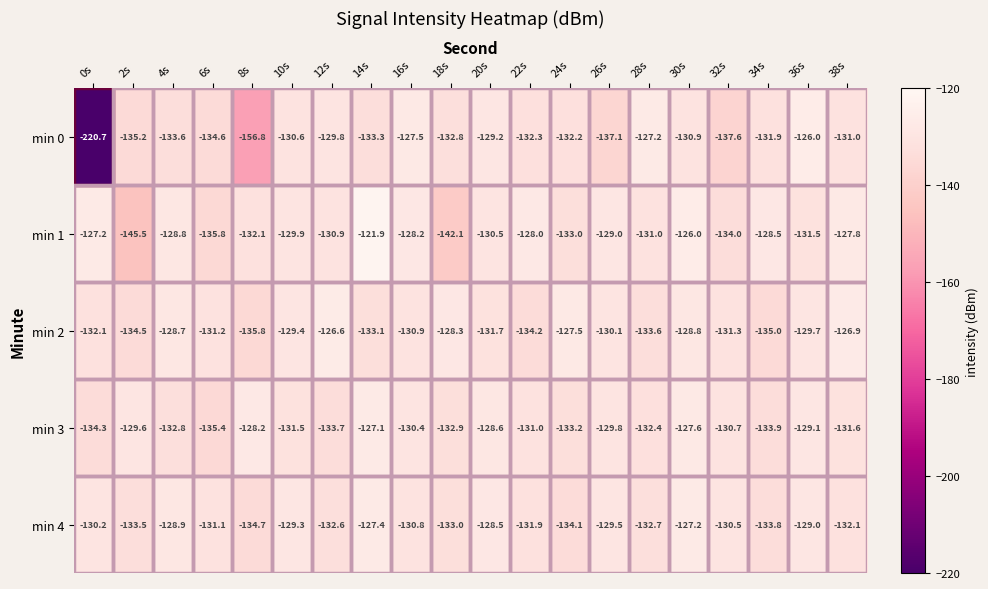

Which label corresponds to the smallest value in the chart?

0s